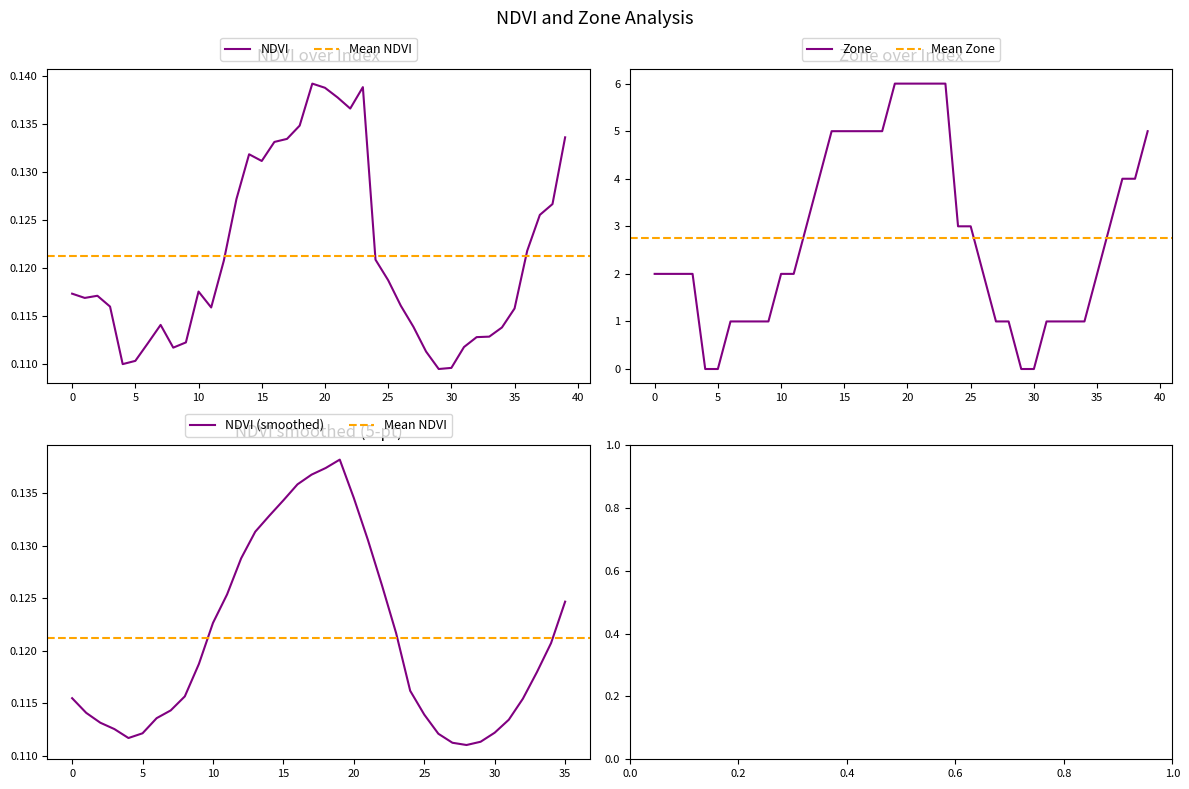

List the series in order of their peak value, lowest first.

NDVI, Zone